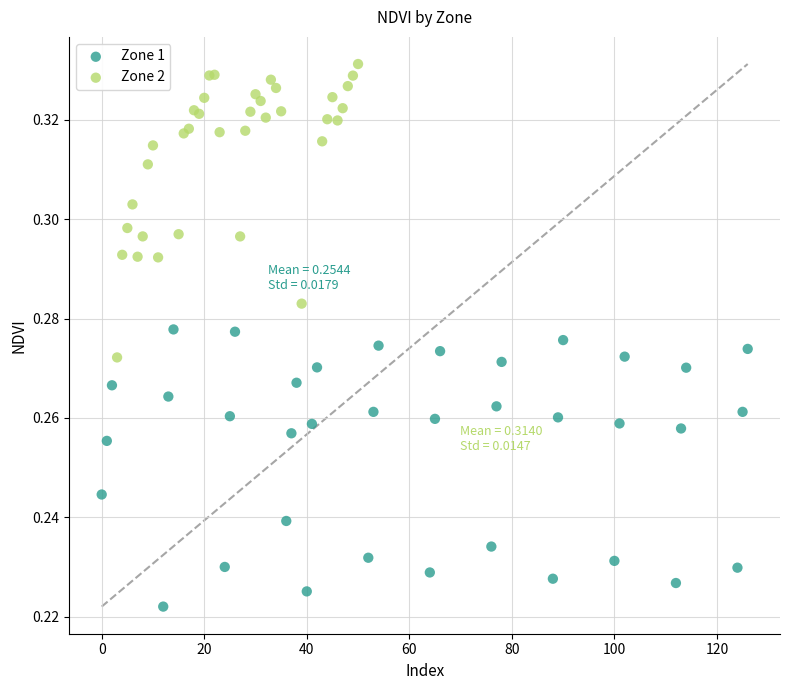

Which series contains the highest Y value?

Zone 2